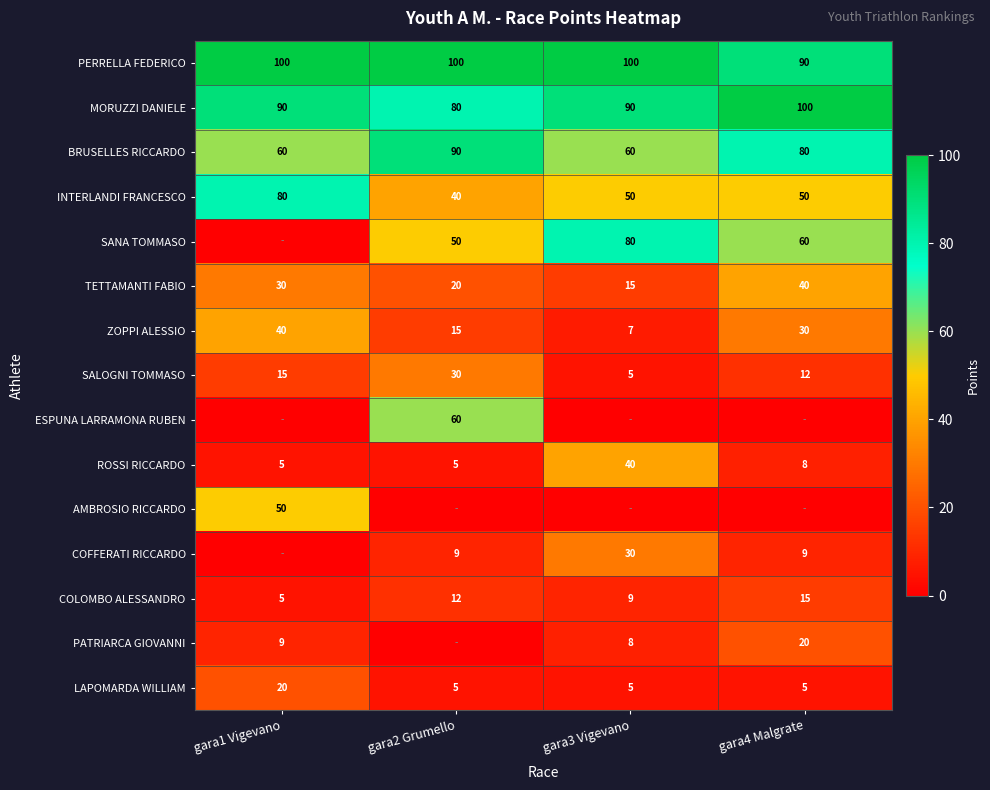

How many data points in LAPOMARDA WILLIAM are above 5?

1